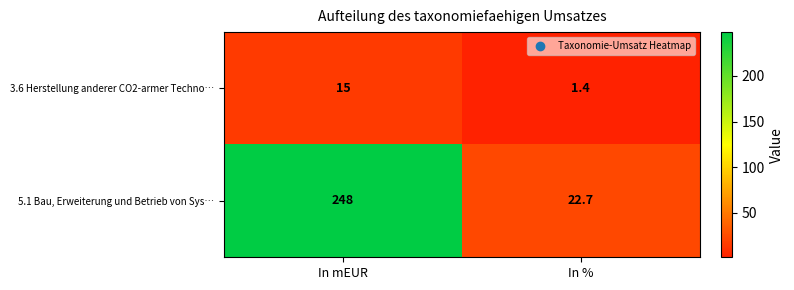

Which label corresponds to the smallest value in the chart?

In %